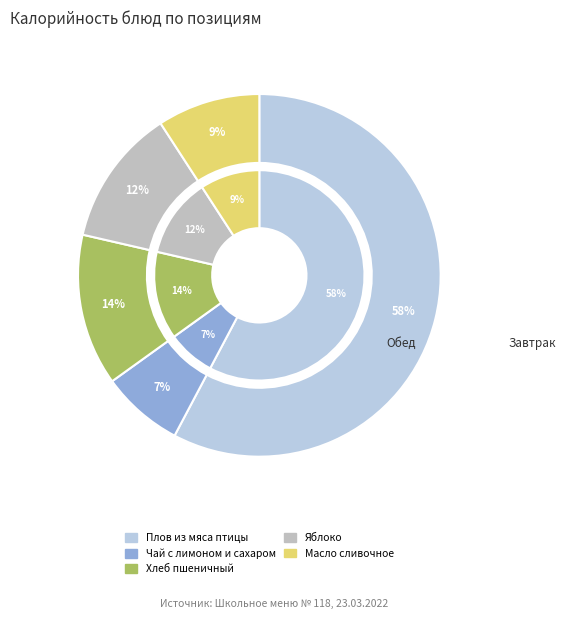

Combined, what portion of the pie is Плов из мяса птицы and Чай с лимоном и сахаром?

65.1%